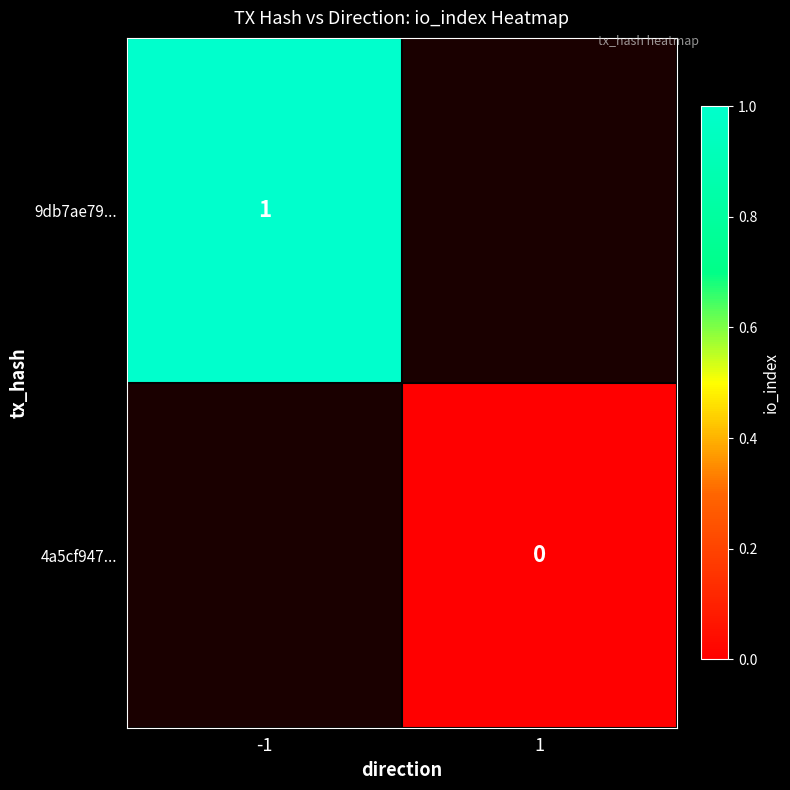

Is it true that 9db7ae79... equals 0 at -1?

False